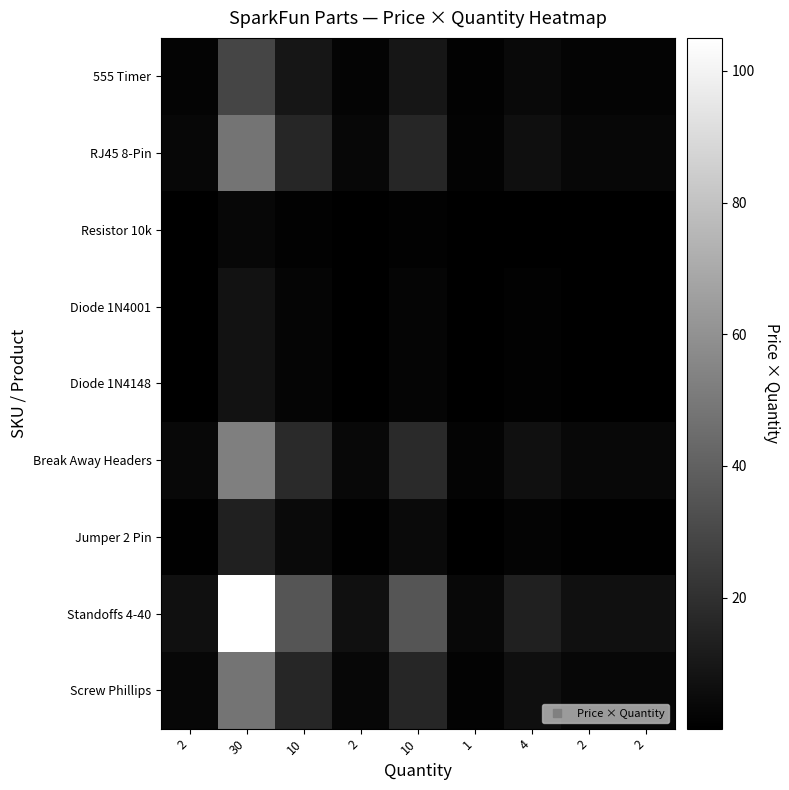

Which series has the largest range (max minus min)?

Standoffs 4-40